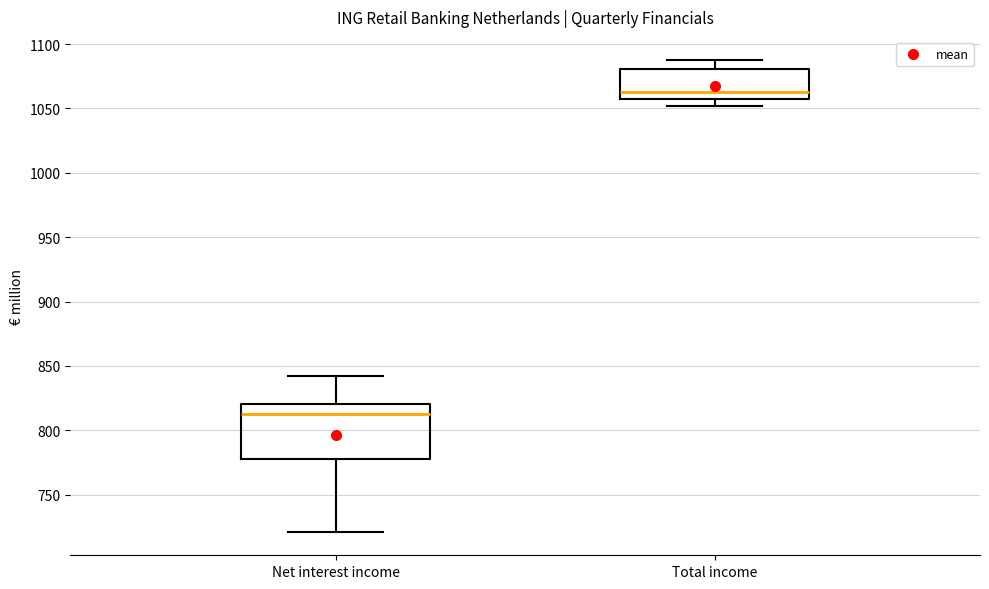

Comparing the boxes themselves (not the whiskers), which one is the tallest?

Net interest income